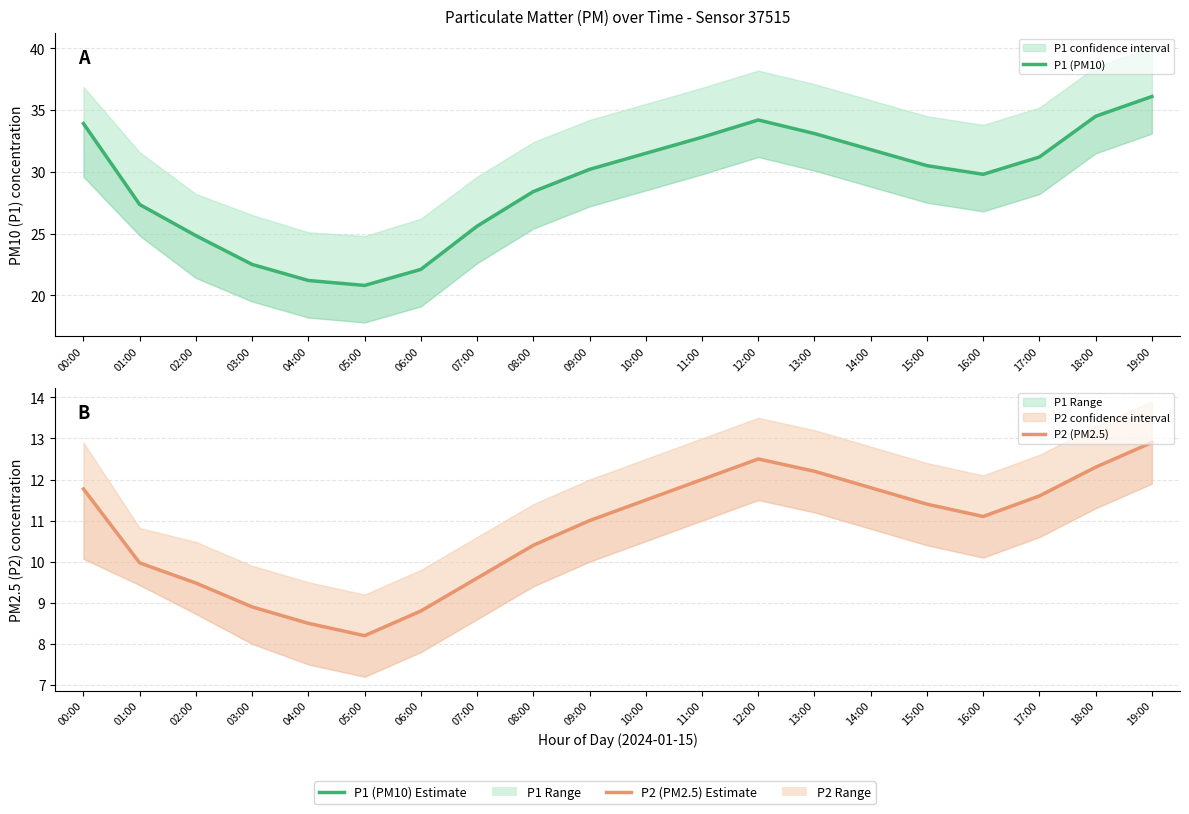

What is the total value across all series at 10:00?

43.0